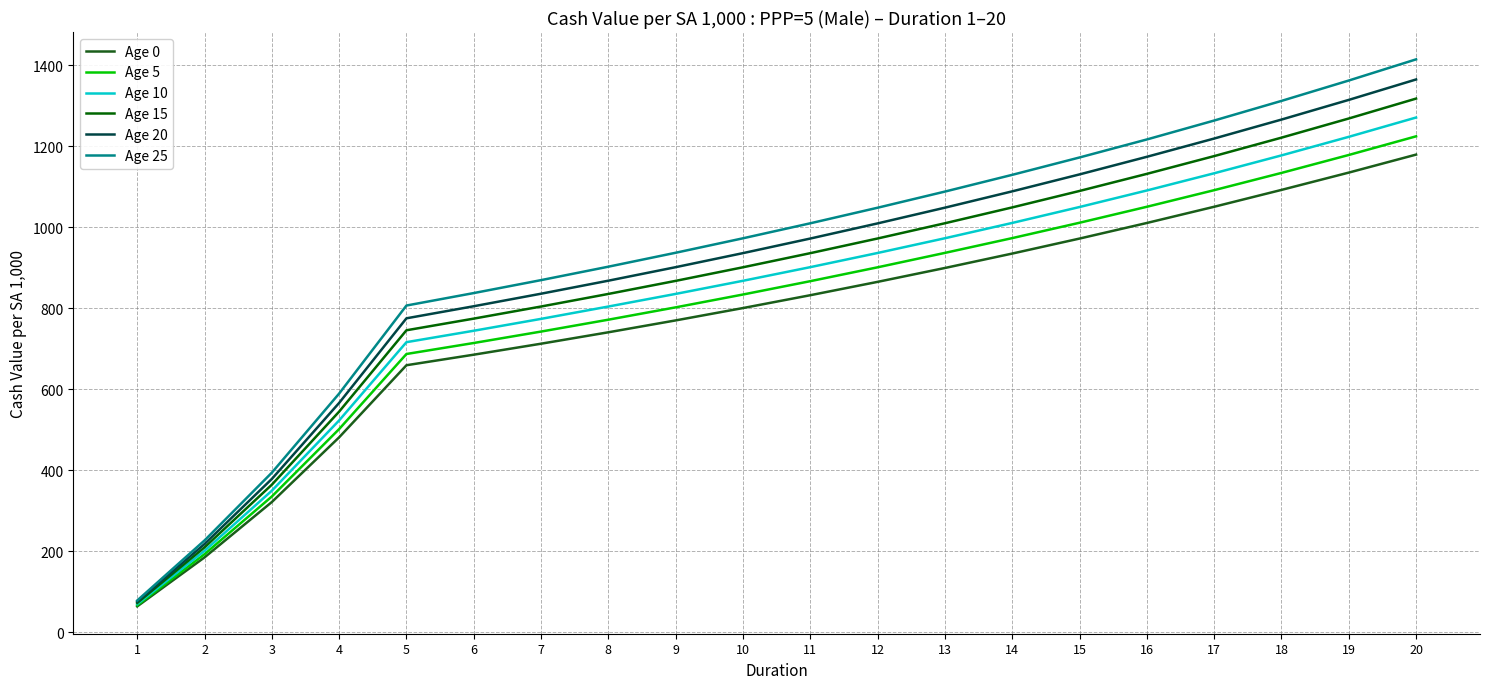

What is the difference between the maximum and second lowest values in the Age 0 series?

994.7